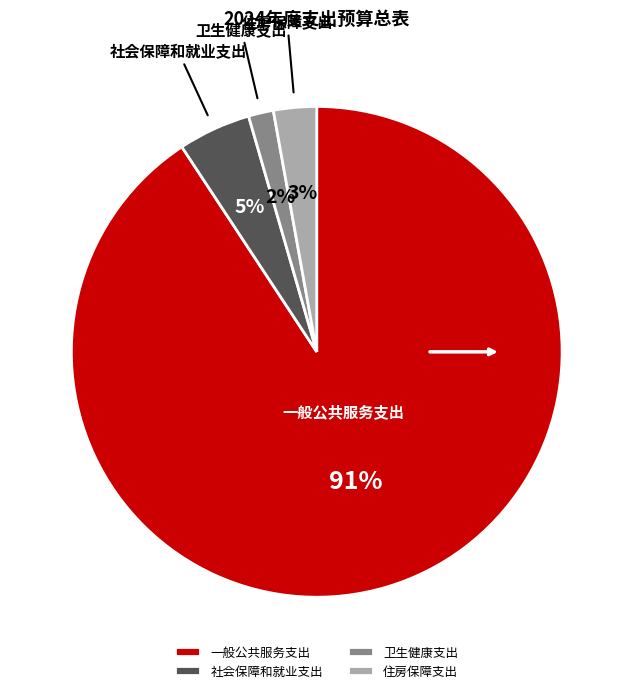

To the nearest percent, what percentage of the pie is 卫生健康支出?

2%